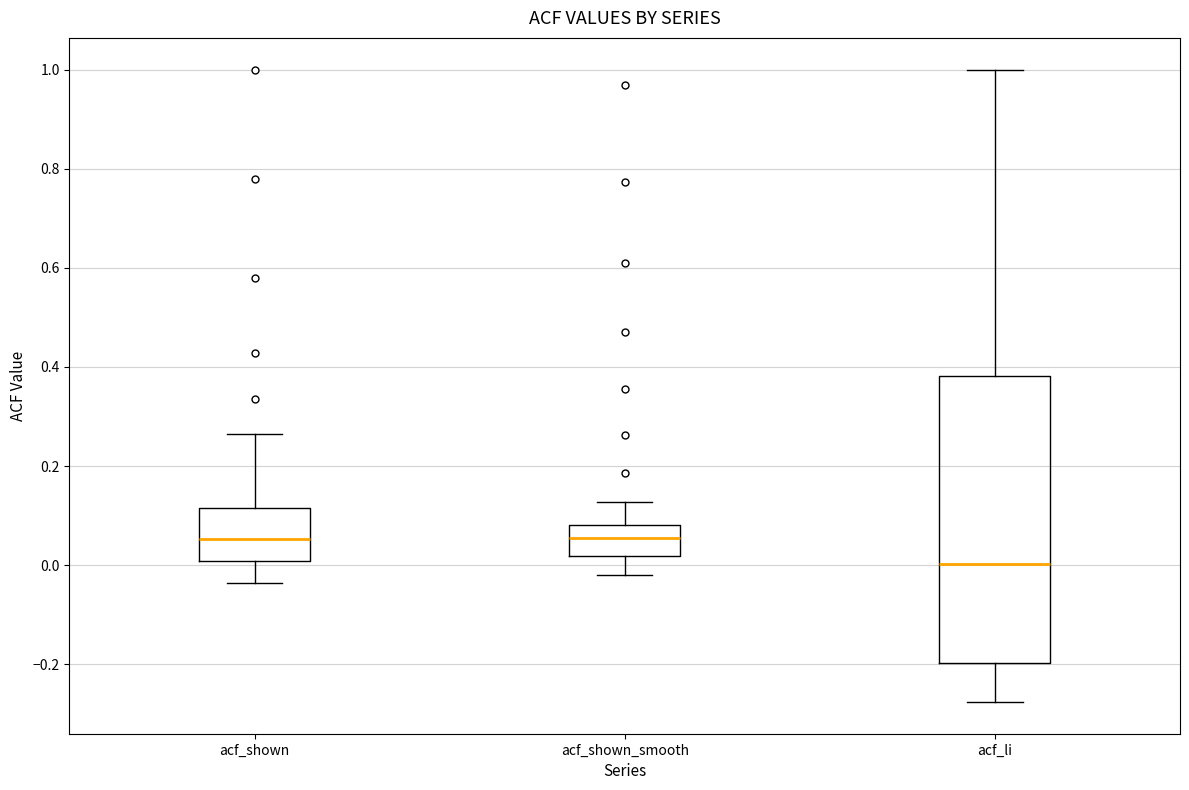

Reading left to right, transcribe this box plot: for each box, give where its median line is, the range the box spans, and where its two whiskers end, as read against the y-axis. The values are not printed on the chart, so give them approximately, as read against the axis.

acf_shown: median 0.06, box 0.00 to 0.12, whiskers -0.04 to 0.26
acf_shown_smooth: median 0.06, box 0.02 to 0.08, whiskers -0.02 to 0.12
acf_li: median 0.00, box -0.20 to 0.38, whiskers -0.28 to 1.00